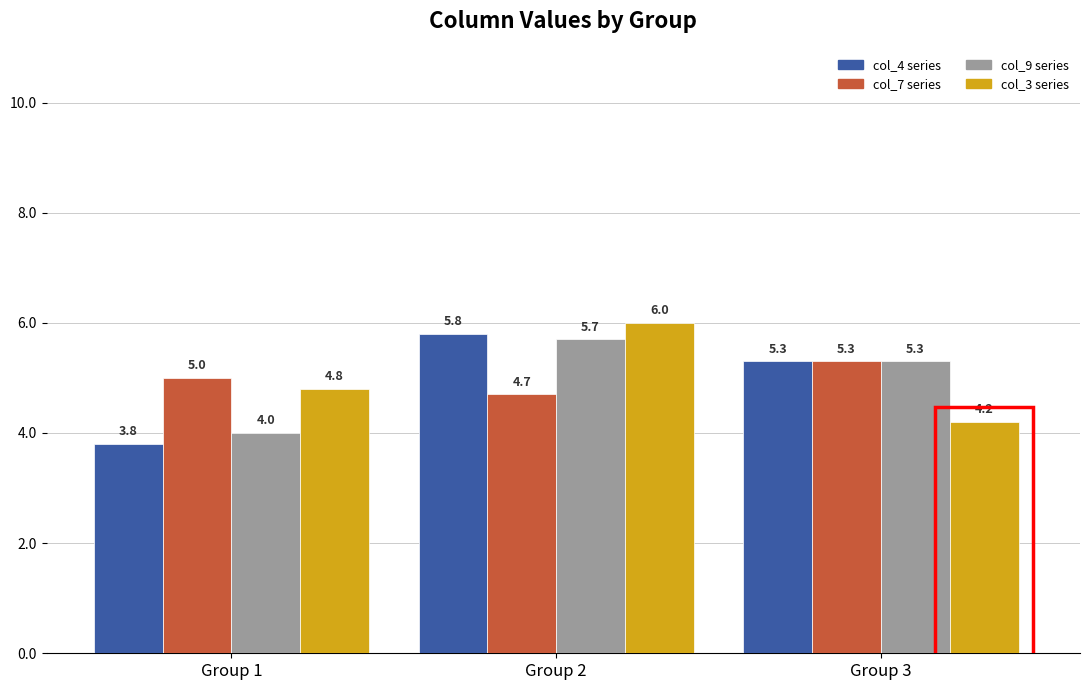

Which series changed the most between Group 2 and Group 3?

col_3 series